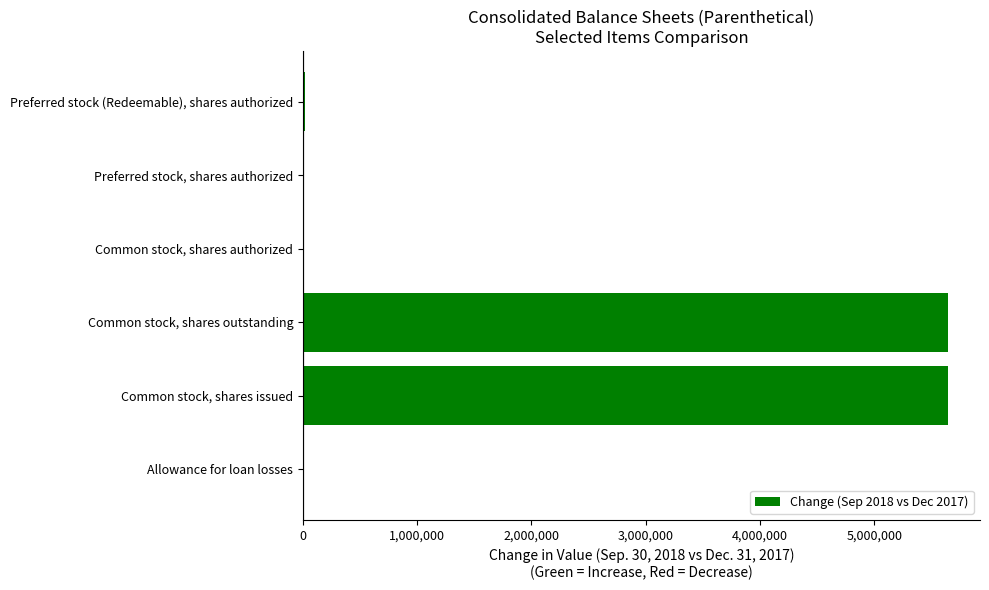

Count the number of data series in this chart.

1